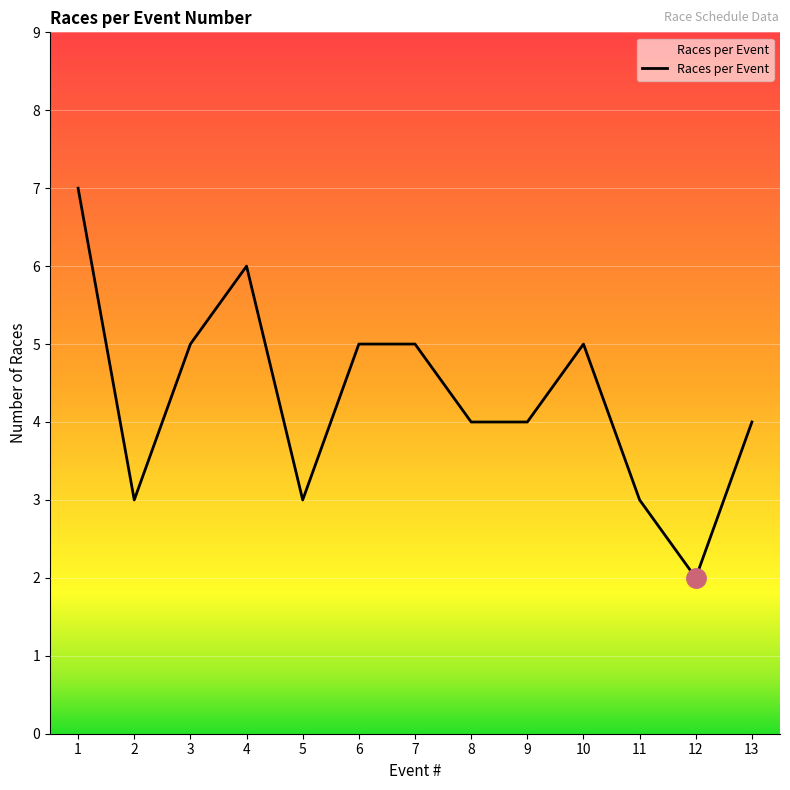

The value at 12 is 2. True or false?

True